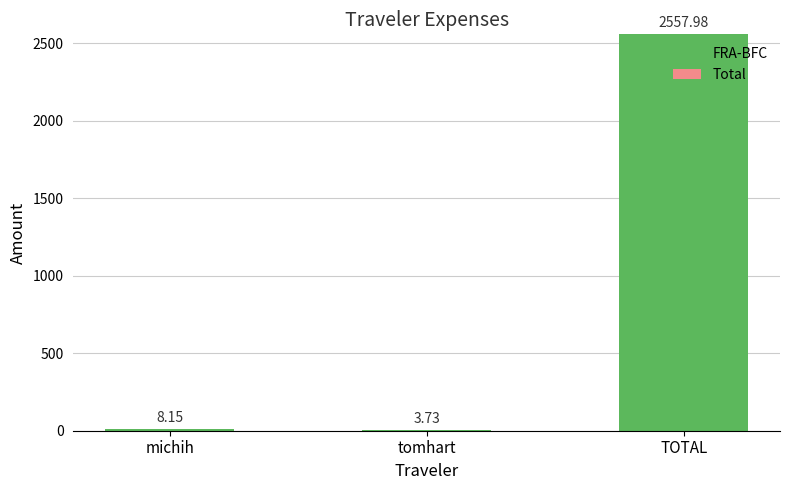

At which label is the value closest to 1280?

michih